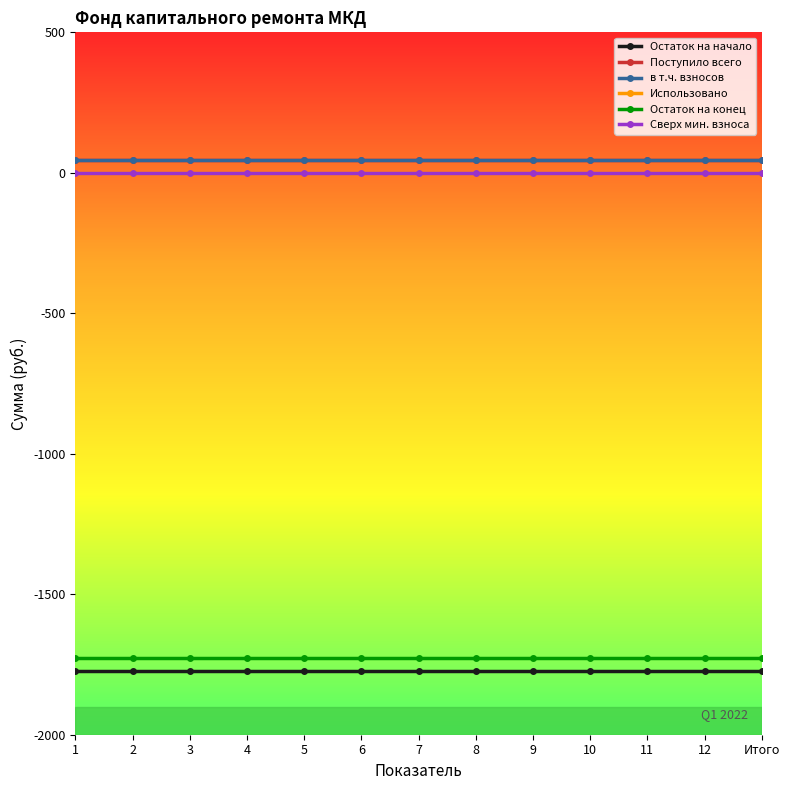

Is this an area chart (filled region under the line)?

No